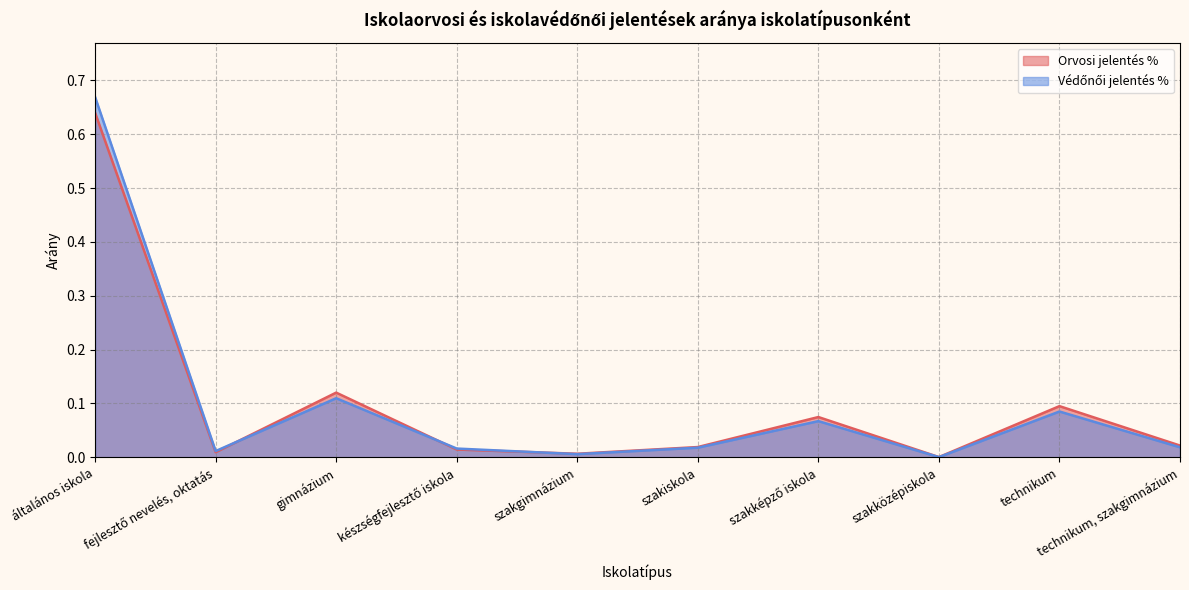

Reading right to left, transcribe all the data shown in this chart.

Orvosi jelentés %: technikum, szakgimnázium=0.0	technikum=0.1	szakközépiskola=0.0	szakképző iskola=0.1	szakiskola=0.0	szakgimnázium=0.0	készségfejlesztő iskola=0.0	gimnázium=0.1	fejlesztő nevelés, oktatás=0.0	általános iskola=0.6
Védőnői jelentés %: technikum, szakgimnázium=0.0	technikum=0.1	szakközépiskola=0.0	szakképző iskola=0.1	szakiskola=0.0	szakgimnázium=0.0	készségfejlesztő iskola=0.0	gimnázium=0.1	fejlesztő nevelés, oktatás=0.0	általános iskola=0.7